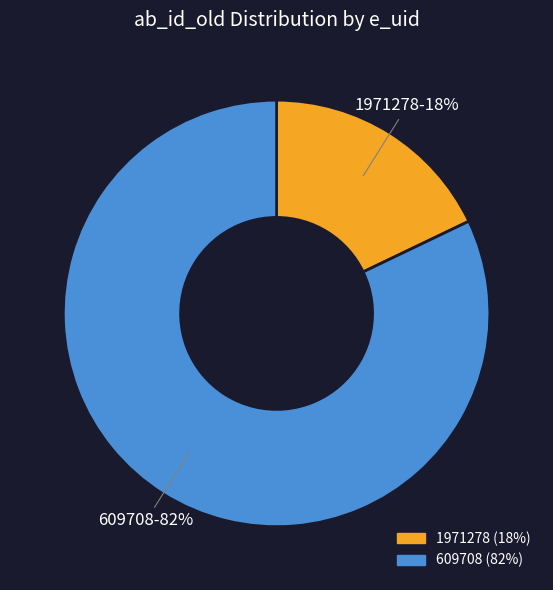

Is 609708 the majority of the pie?

Yes